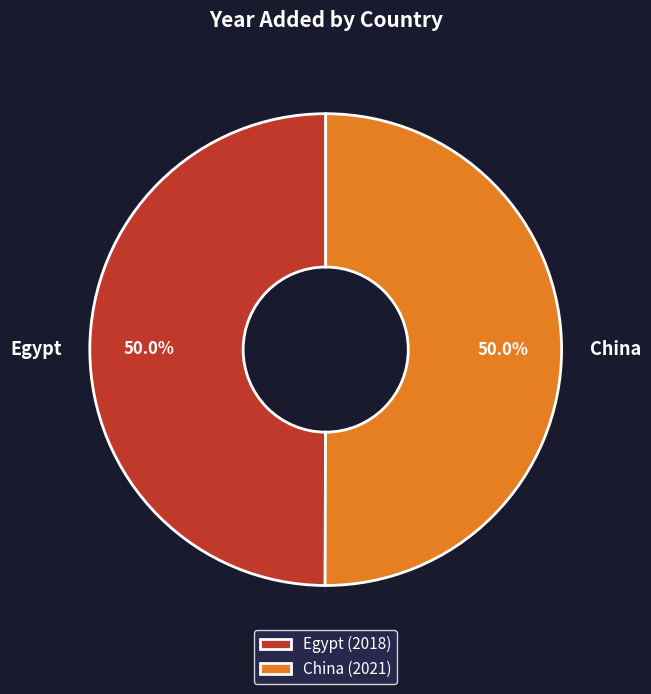

Approximately how many times larger is the value at Egypt compared to China?

1.0